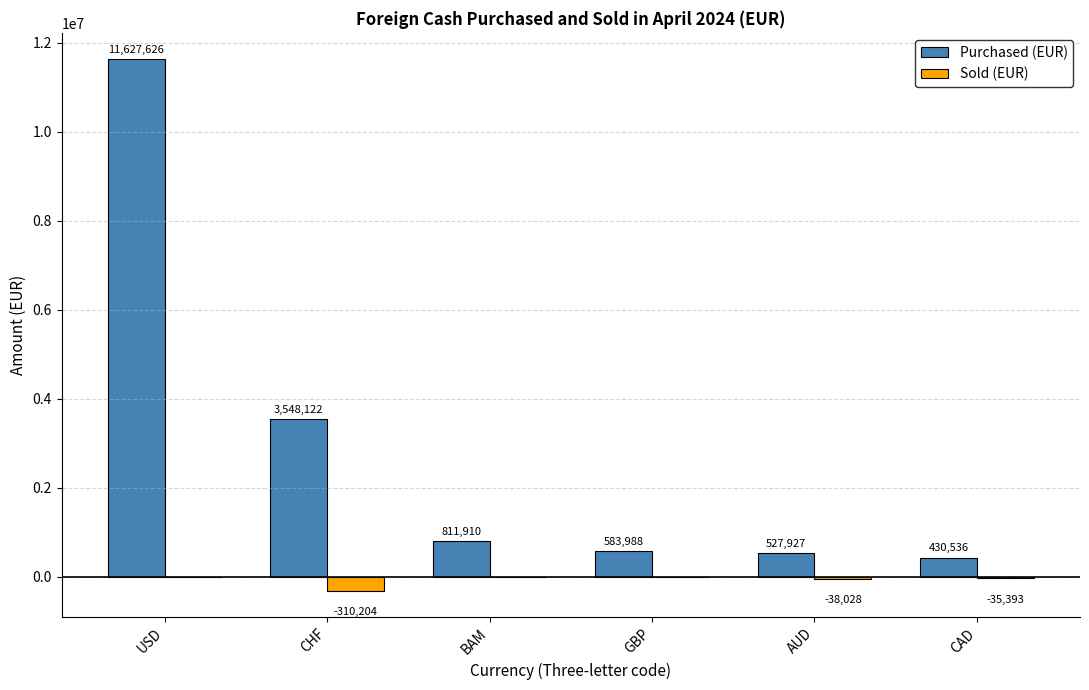

Is it true that Sold (EUR) equals -38028 at AUD?

True